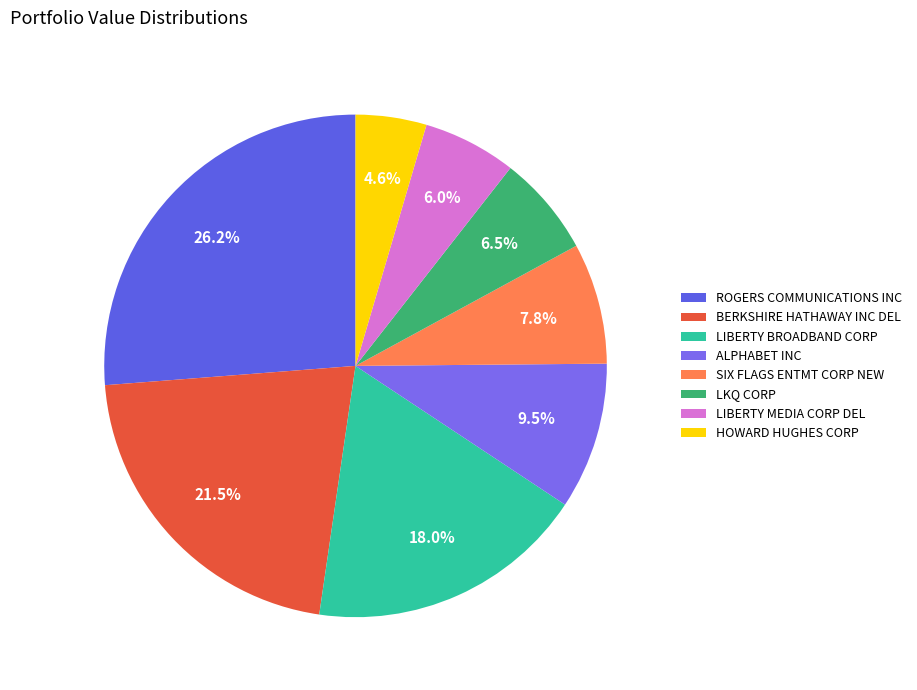

Which category has the smallest portion of the pie?

HOWARD HUGHES CORP